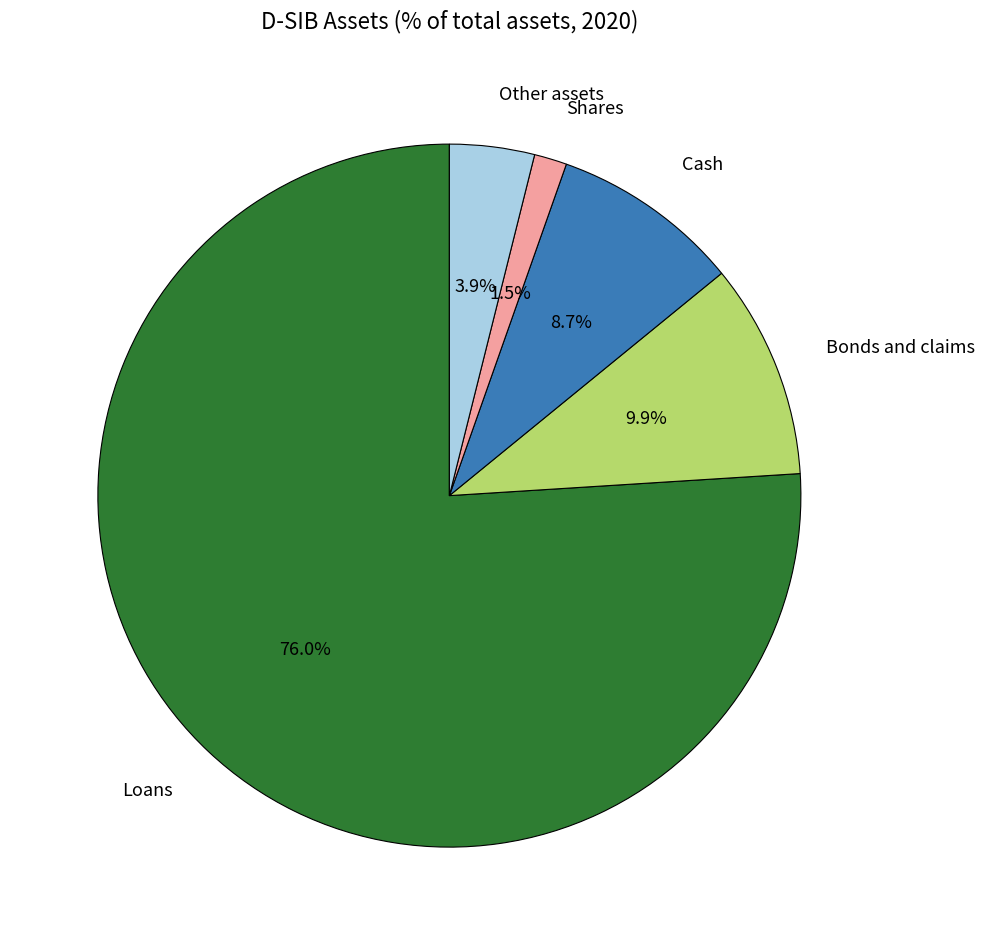

Count the number of slices in the pie.

5